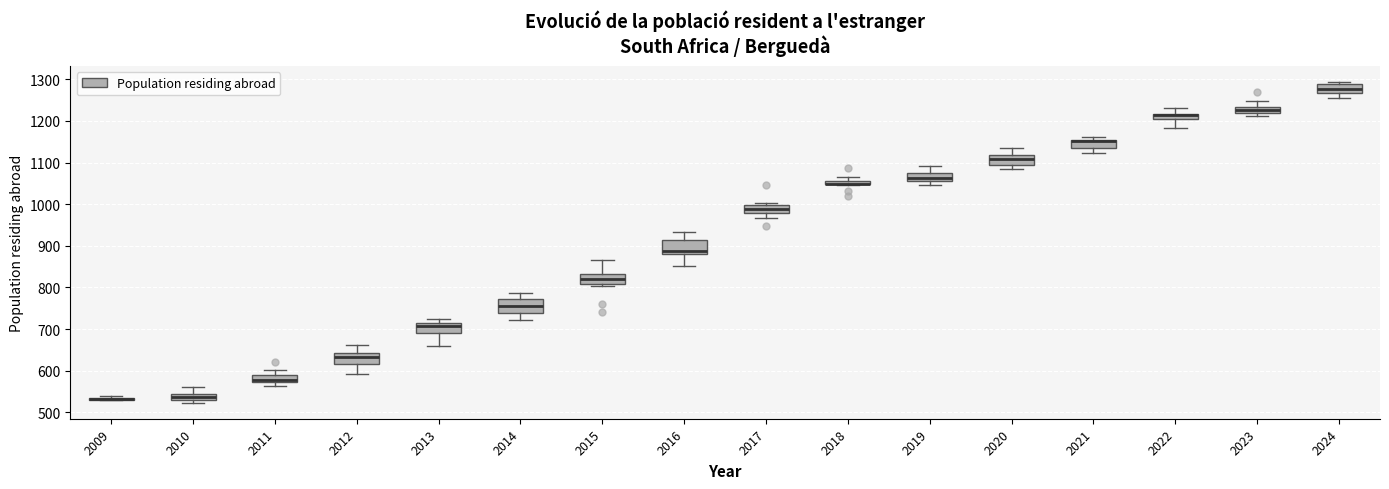

Where does the median line of the box at x = 2024 sit on the y-axis? The values are not printed on the chart, so give them approximately, as read against the axis.

1280